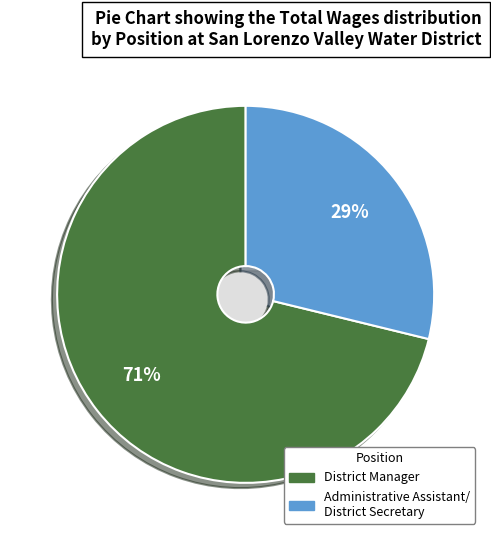

Which category has the smallest portion of the pie?

Administrative Assistant/District Secretary